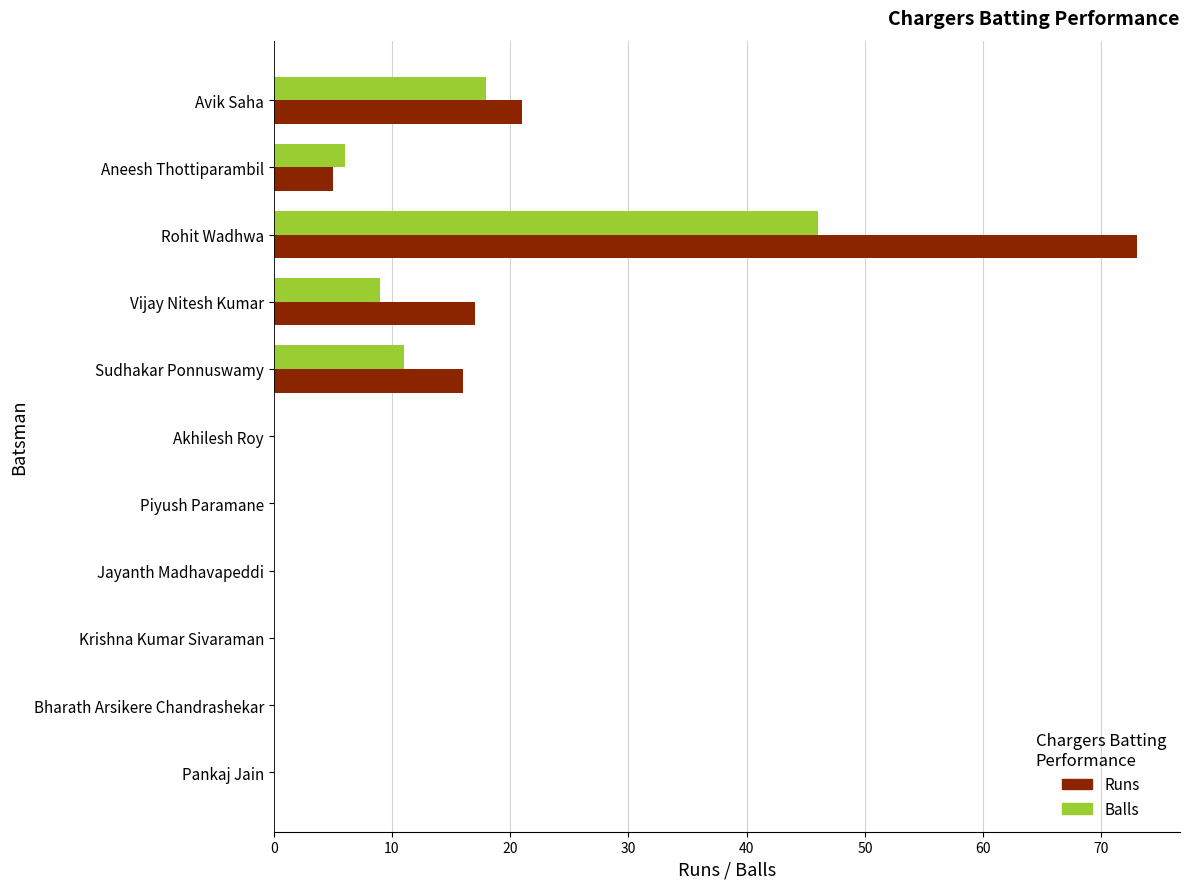

Which category has the highest value in the Balls series?

Rohit Wadhwa